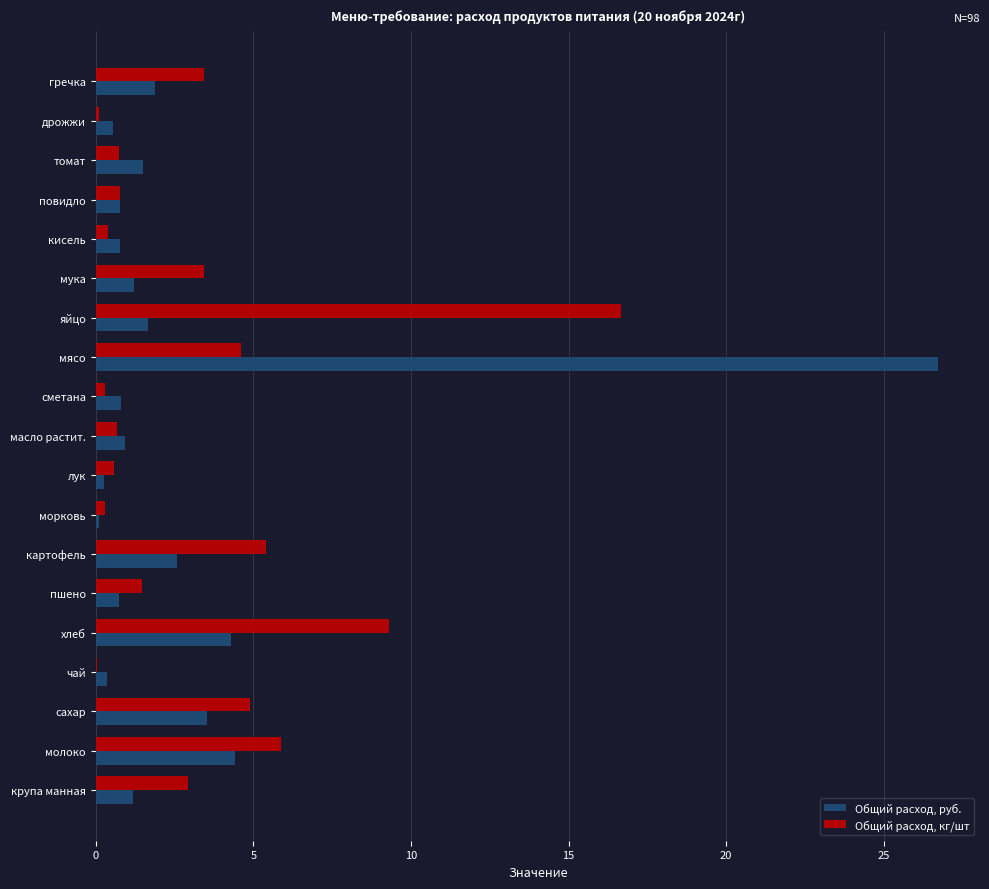

Which series changed the most between сметана and яйцо?

Общий расход, кг/шт